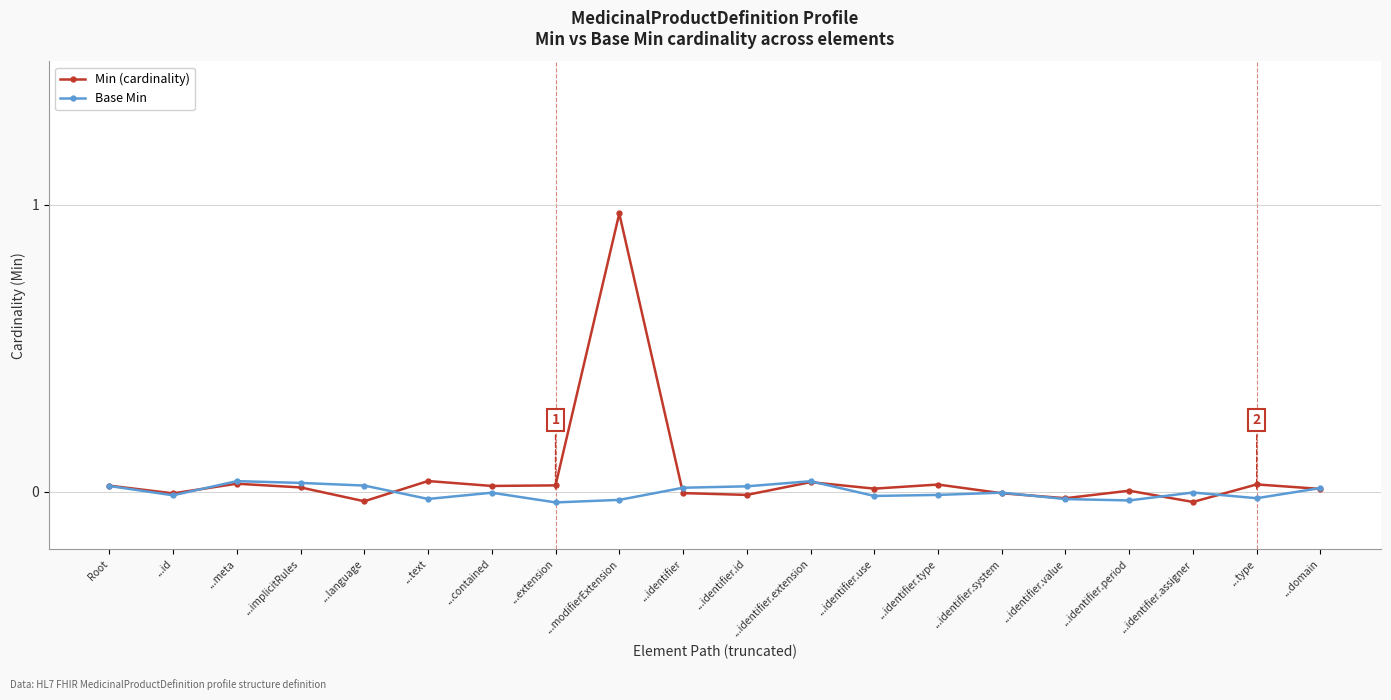

How many lines are shown in the chart?

2